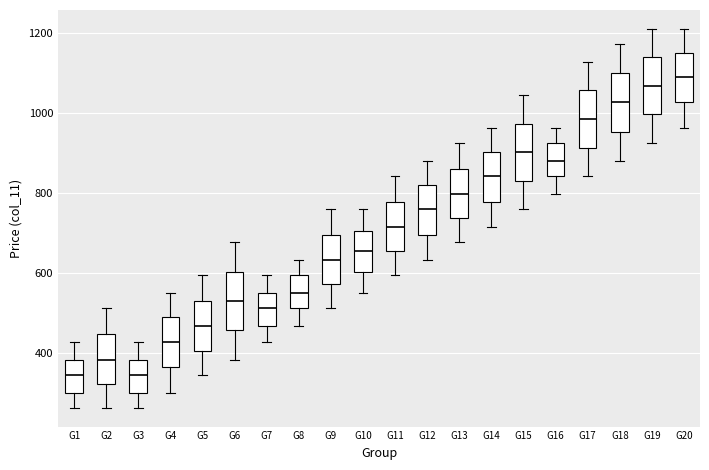

Reading left to right, transcribe this box plot: for each box, give where its median line is, the range the box spans, and where its two whiskers end, as read against the y-axis. The values are not printed on the chart, so give them approximately, as read against the axis.

G1: median 340, box 300 to 380, whiskers 260 to 420
G2: median 380, box 320 to 440, whiskers 260 to 520
G3: median 340, box 300 to 380, whiskers 260 to 420
G4: median 420, box 360 to 480, whiskers 300 to 540
G5: median 460, box 400 to 520, whiskers 340 to 600
G6: median 520, box 460 to 600, whiskers 380 to 680
G7: median 520, box 460 to 540, whiskers 420 to 600
G8: median 540, box 520 to 600, whiskers 460 to 640
G9: median 640, box 580 to 700, whiskers 520 to 760
G10: median 660, box 600 to 700, whiskers 540 to 760
G11: median 720, box 660 to 780, whiskers 600 to 840
G12: median 760, box 700 to 820, whiskers 640 to 880
G13: median 800, box 740 to 860, whiskers 680 to 920
G14: median 840, box 780 to 900, whiskers 720 to 960
G15: median 900, box 840 to 980, whiskers 760 to 1040
G16: median 880, box 840 to 920, whiskers 800 to 960
G17: median 980, box 920 to 1060, whiskers 840 to 1120
G18: median 1020, box 960 to 1100, whiskers 880 to 1180
G19: median 1060, box 1000 to 1140, whiskers 920 to 1220
G20: median 1100, box 1020 to 1160, whiskers 960 to 1220